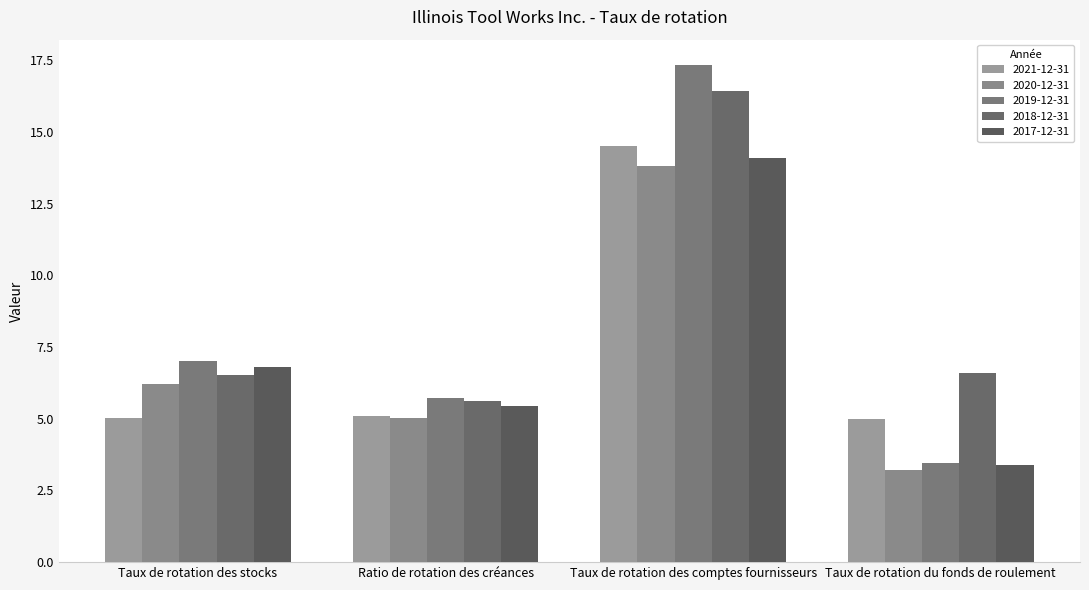

What is the label of the 1st bar from the left?

Taux de rotation des stocks